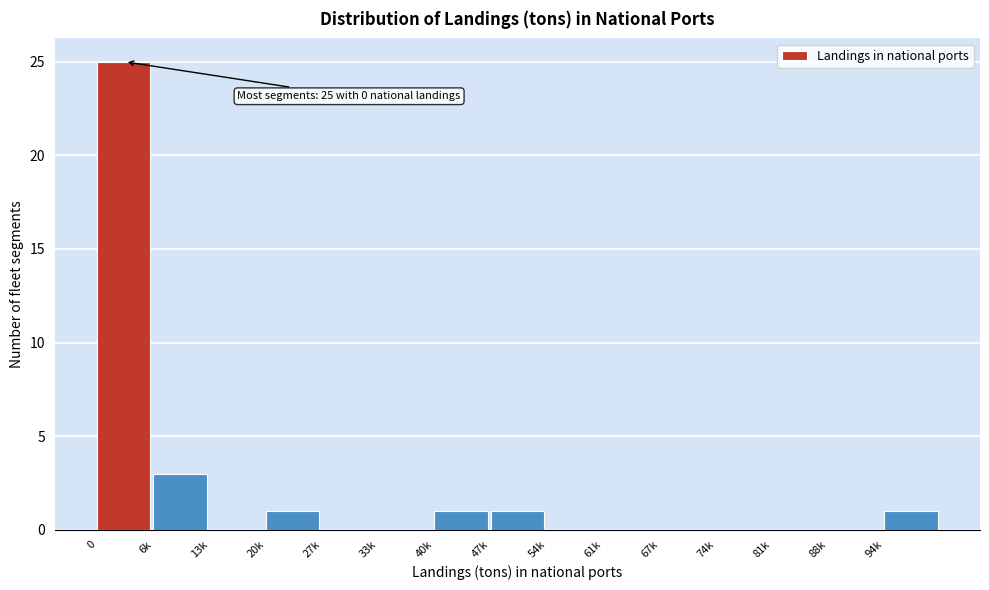

Reading right to left, list all the values displayed in this chart.

94k=1	88k=0	81k=0	74k=0	67k=0	61k=0	54k=0	47k=1	40k=1	33k=0	27k=0	20k=1	13k=0	6k=3	0=25